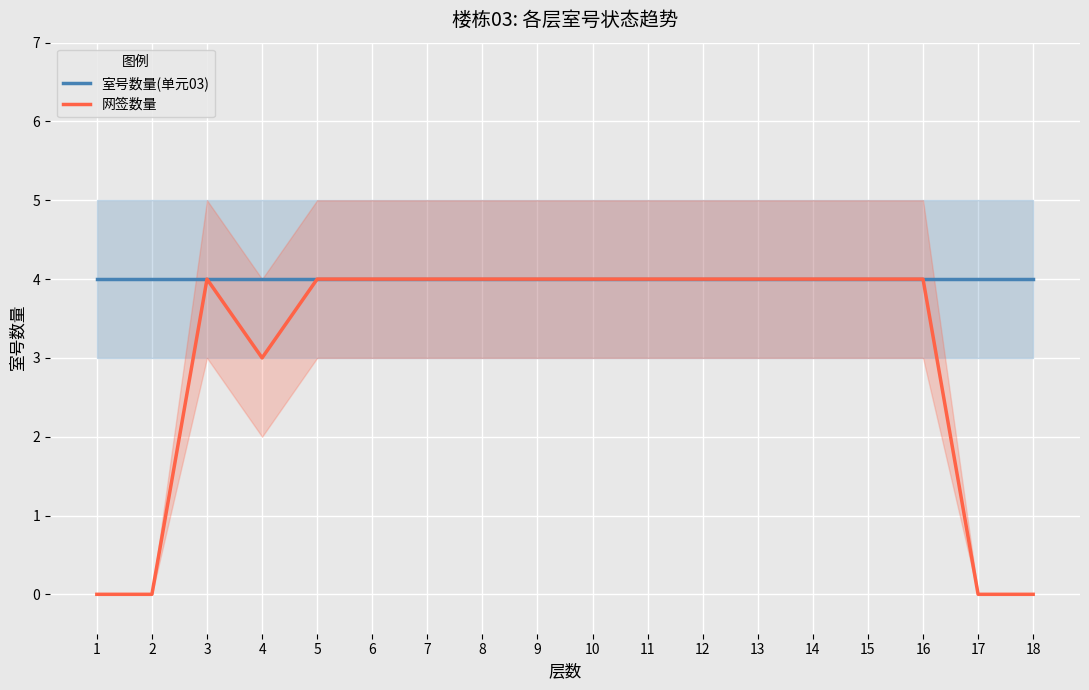

The value of 室号数量(单元03) at 7 is 4. True or false?

True